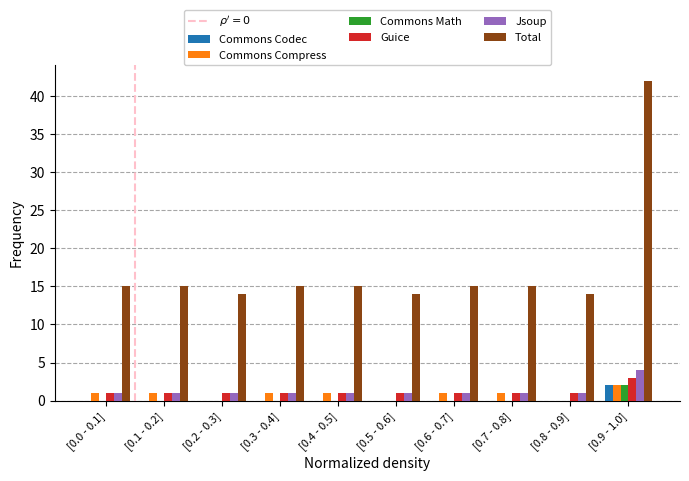

Which label corresponds to the largest value in the chart?

[0.9 - 1.0]